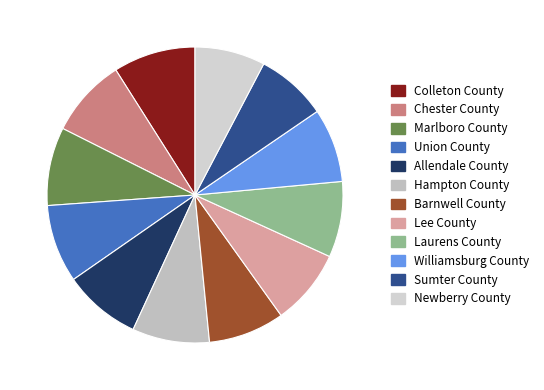

How many slices are in this pie chart?

12